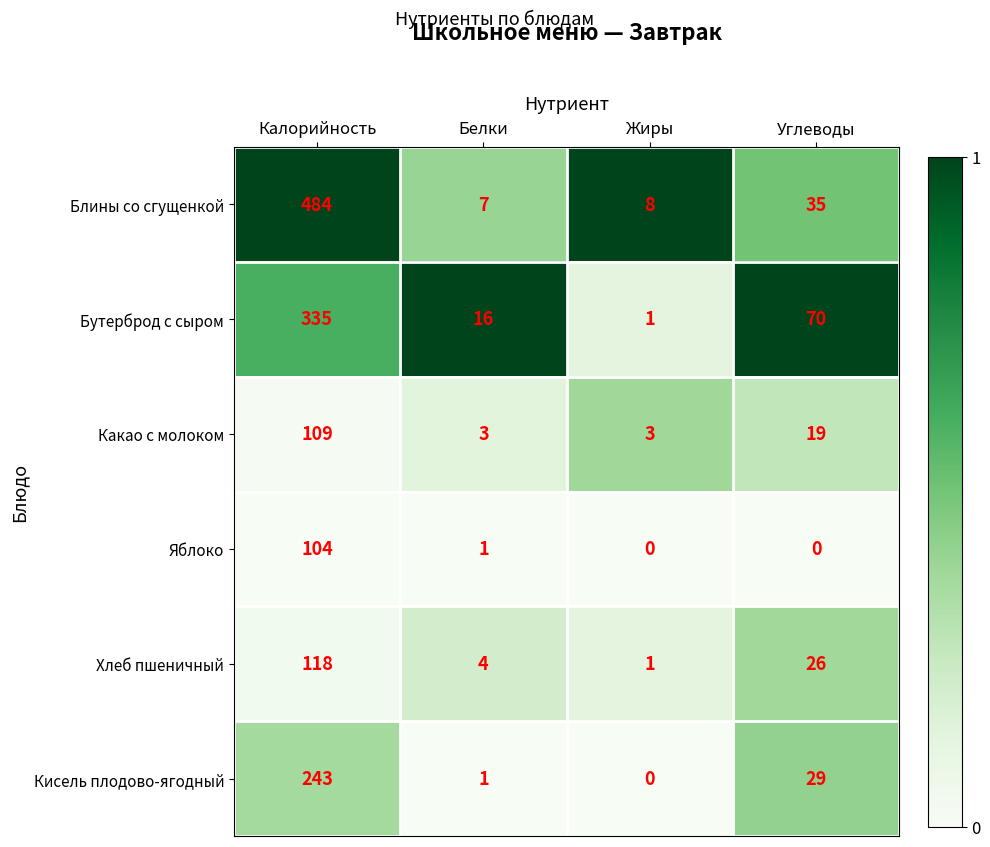

Which label corresponds to the largest value in the chart?

Калорийность